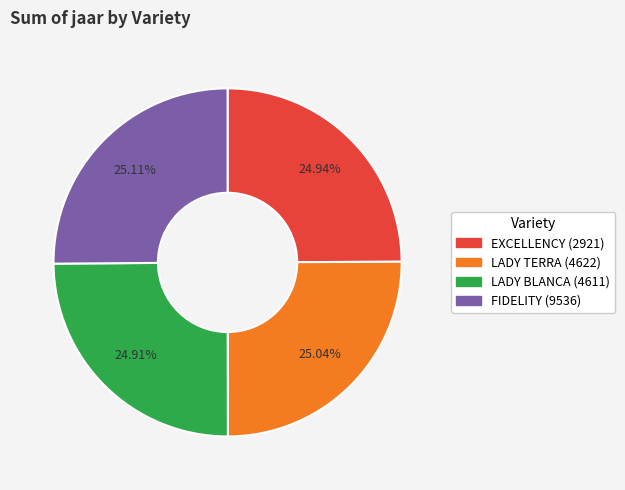

True or false: EXCELLENCY (2921) accounts for 18% of the total.

False